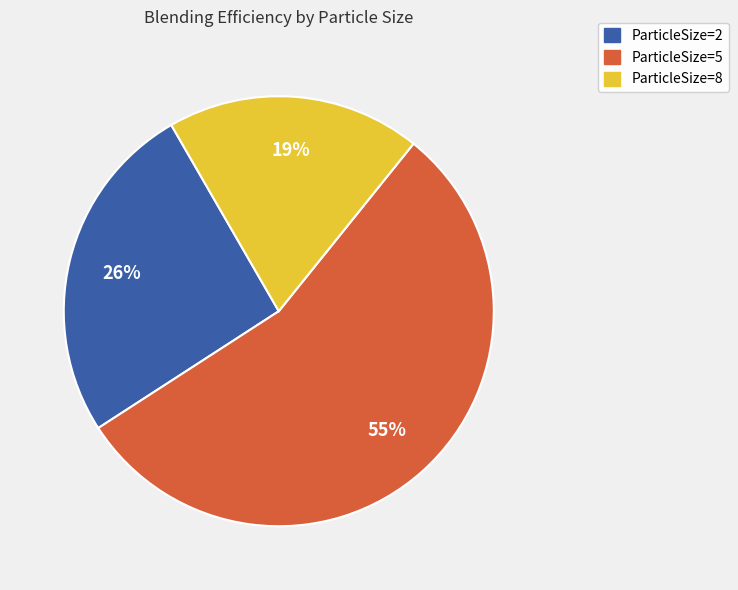

What is the ratio of the value at ParticleSize=8 to the value at ParticleSize=2?

0.7